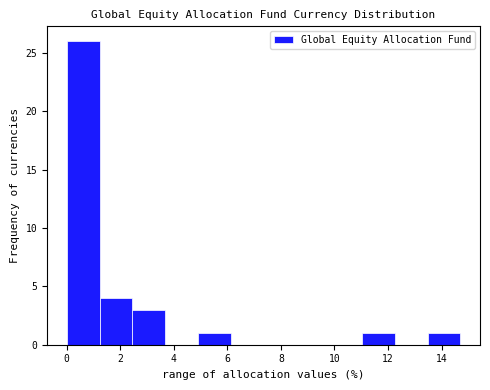

Over which range of the x-axis is the bar tallest?

0.0 to 1.2